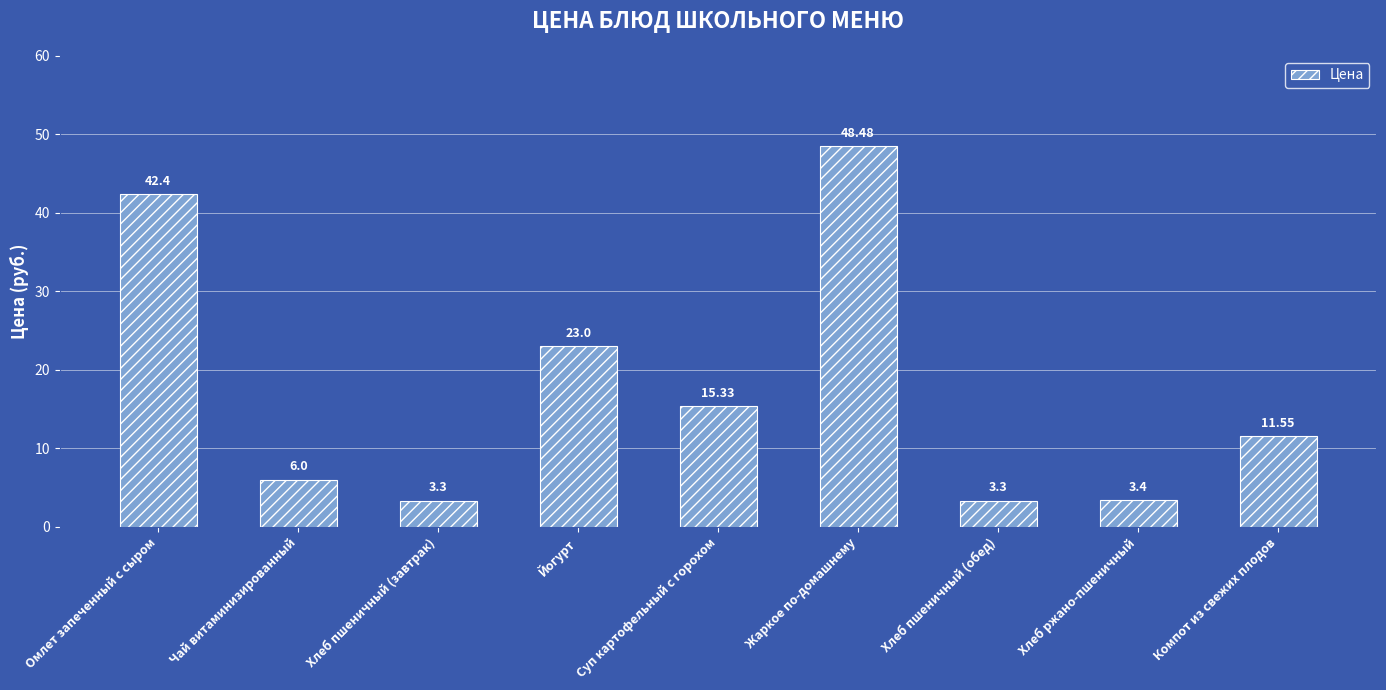

What is the sum of the values at Суп картофельный с горохом and Жаркое по-домашнему?

63.8